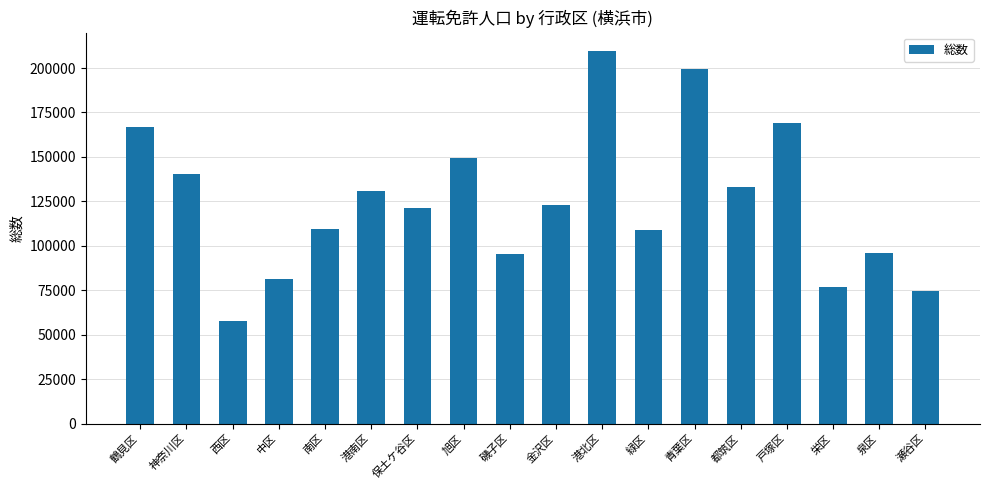

What is the change in value from 戸塚区 to 泉区?

-72753